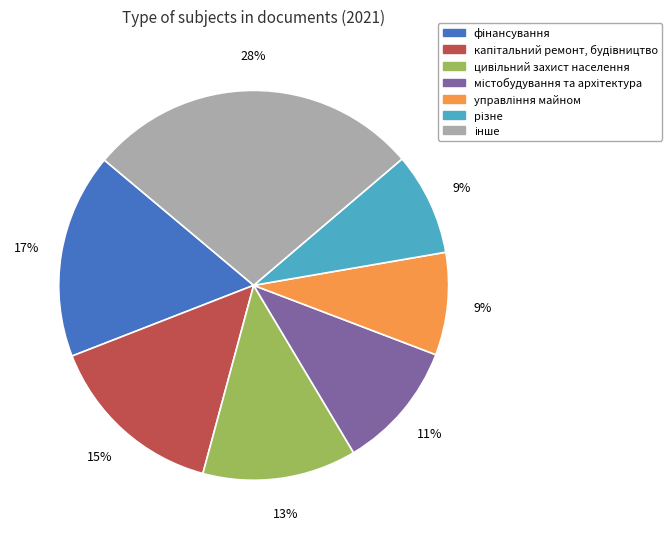

To the nearest percent, what is the difference between the largest and smallest slice percentages?

19%